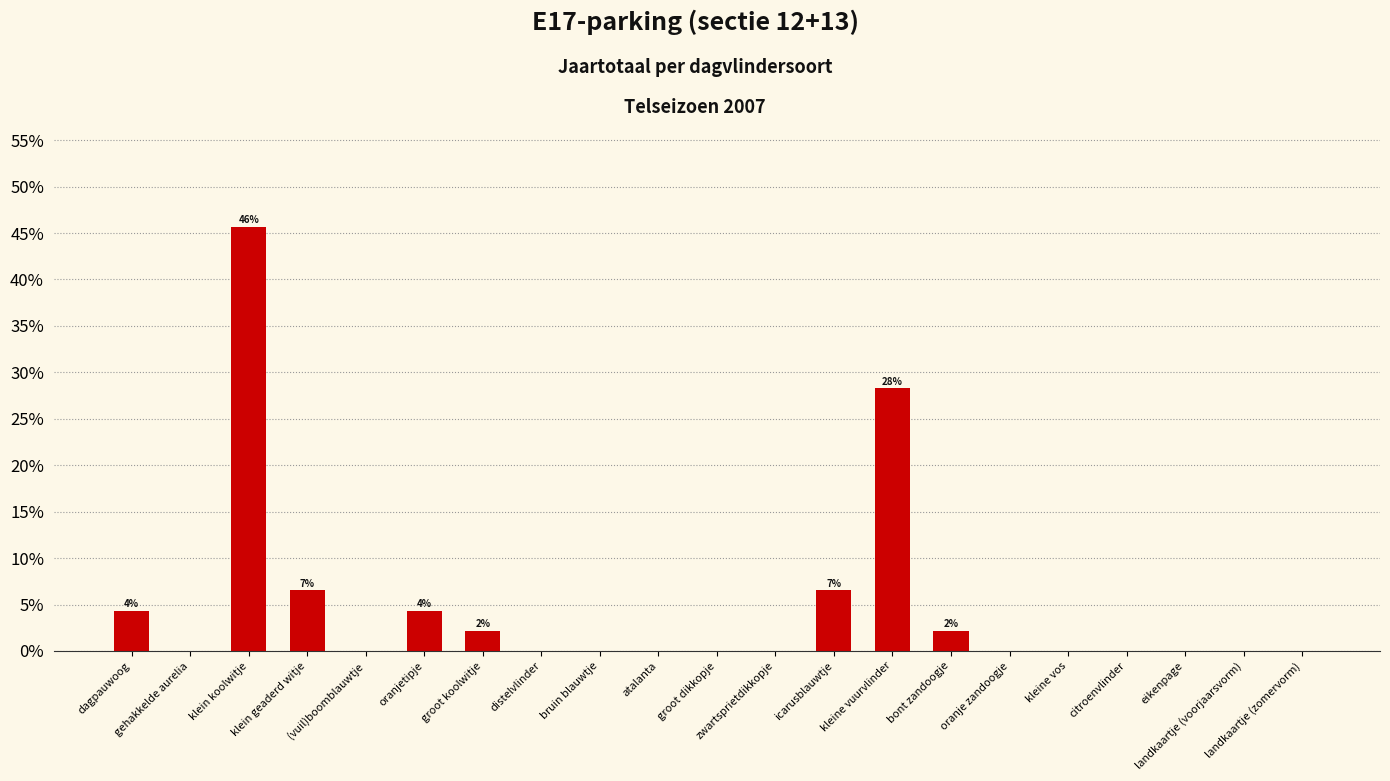

Rank the categories by value from lowest to highest.

gehakkelde aurelia, (vuil)boomblauwtje, distelvlinder, bruin blauwtje, atalanta, groot dikkopje, zwartsprietdikkopje, oranje zandoogje, kleine vos, citroenvlinder, eikenpage, landkaartje (voorjaarsvorm), landkaartje (zomervorm), groot koolwitje, bont zandoogje, dagpauwoog, oranjetipje, klein geaderd witje, icarusblauwtje, kleine vuurvlinder, klein koolwitje